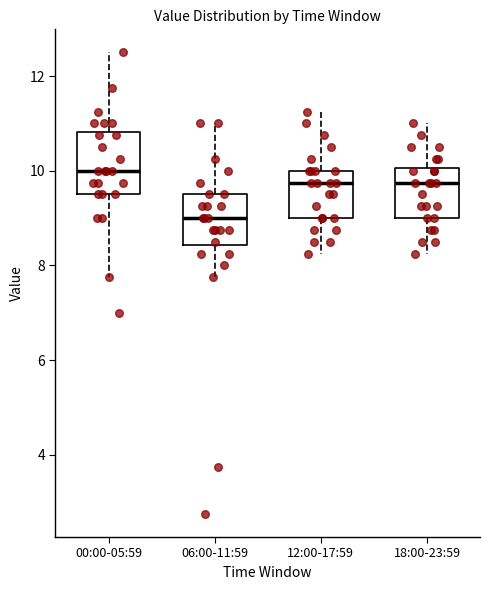

Which box has the lowest median line?

06:00-11:59